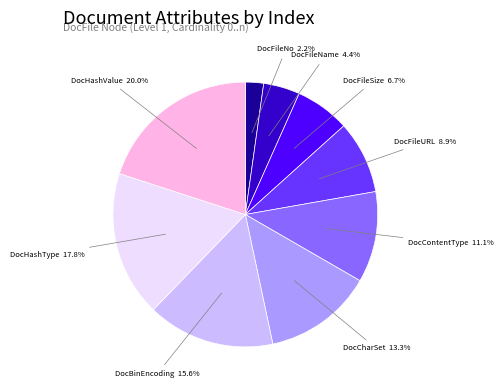

What is the largest slice in the pie chart?

DocHashValue